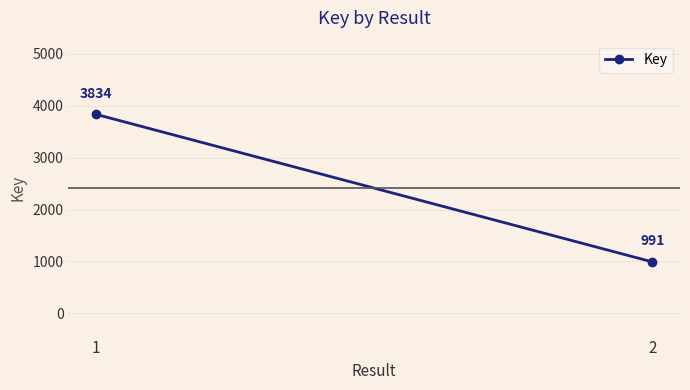

Count the number of data series in this chart.

1